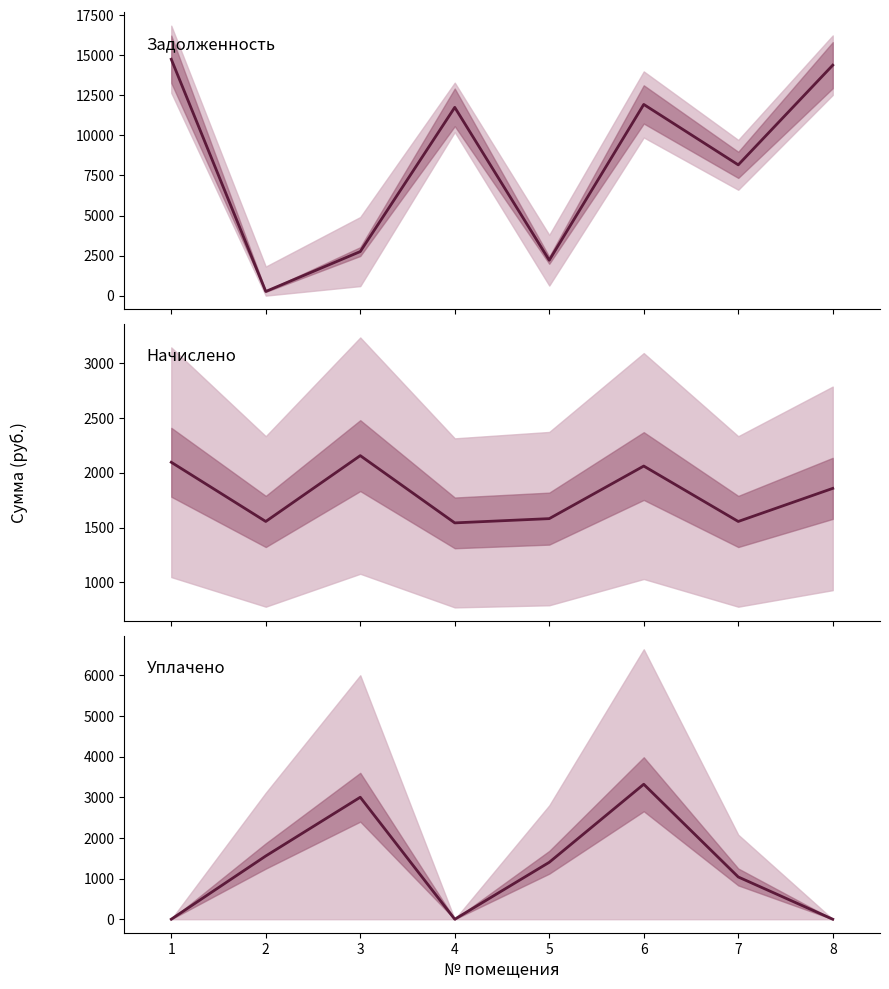

True or false: начислено and уплачено intersect in this chart.

True